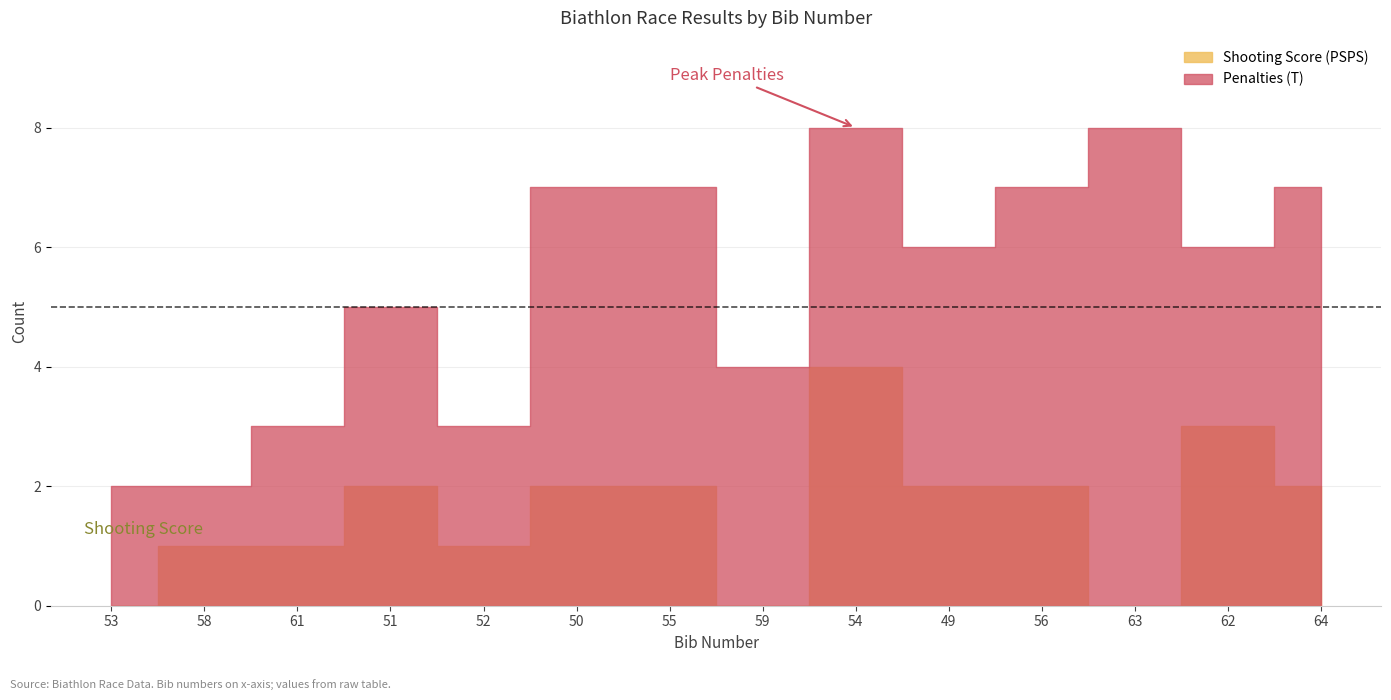

Is the value of Penalties (T) at 61 greater than the value of Shooting Score (PSPS) at 53?

Yes